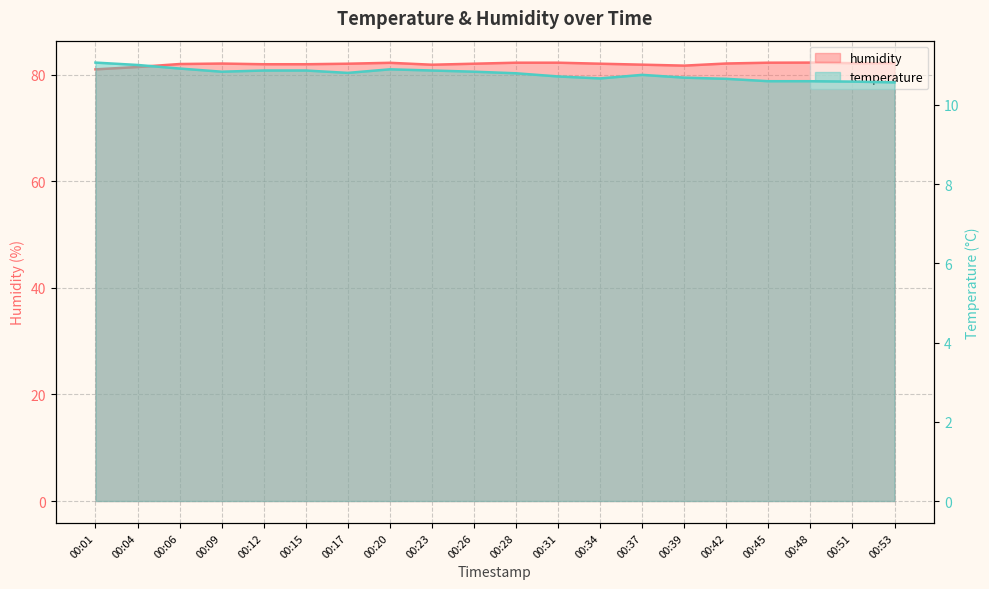

List the series in order of their overall mean, highest first.

humidity, temperature